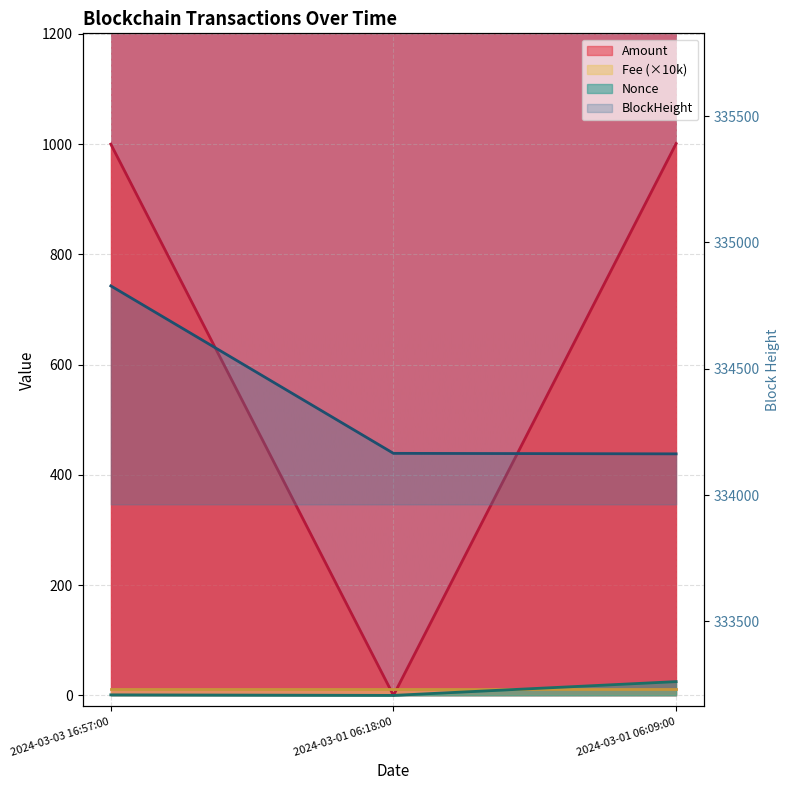

What is the difference between the highest and lowest values at 2024-03-03 16:57:00?

334827.0